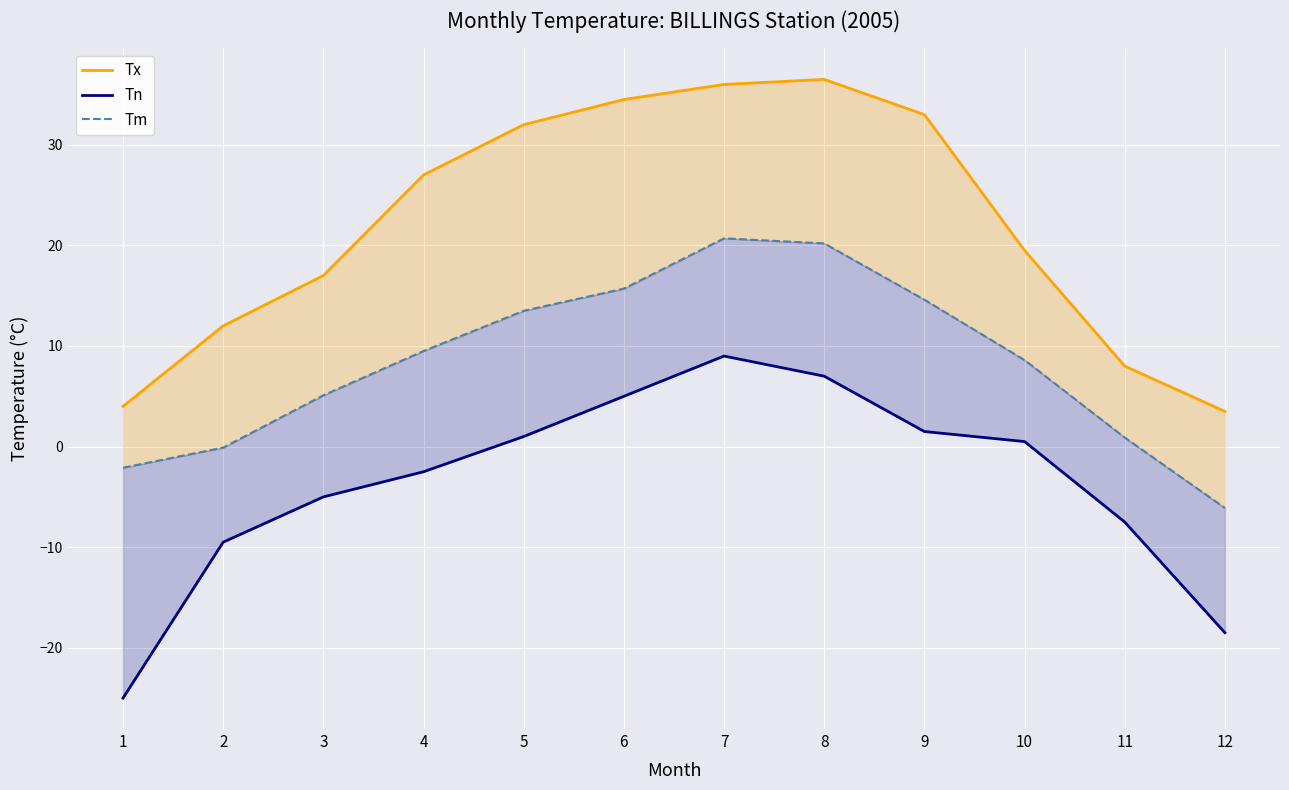

True or false: Tn and Tx intersect in this chart.

False